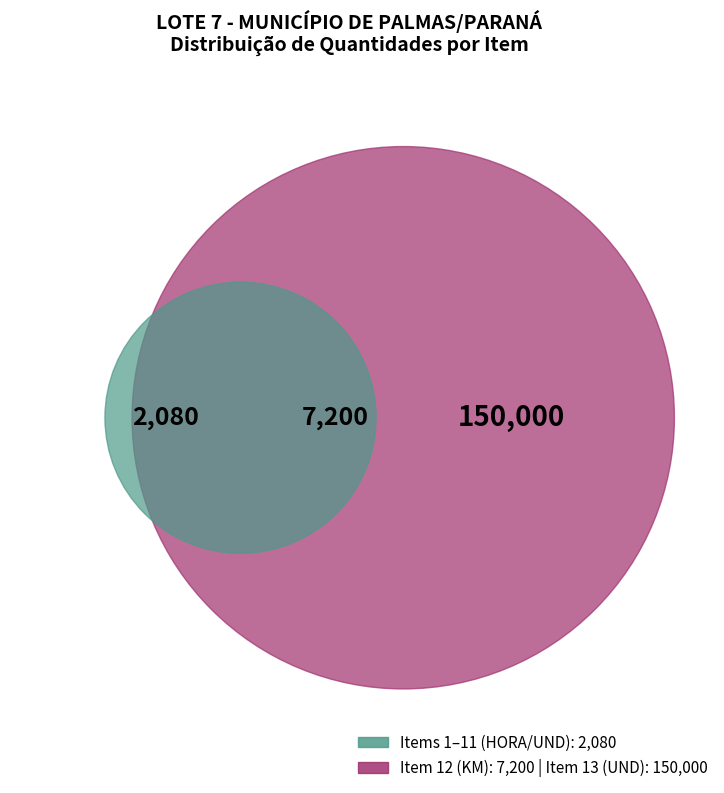

Which category has the biggest portion of the pie?

Item 13 (UND)